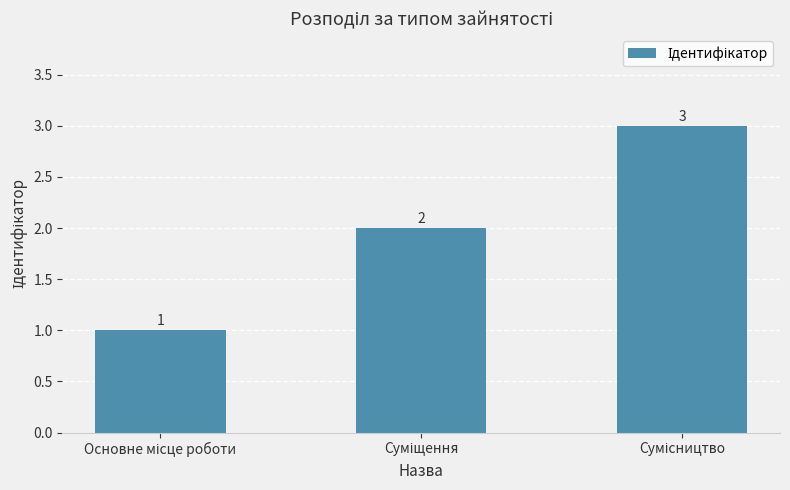

Count the values in the range 1 to 3.

3